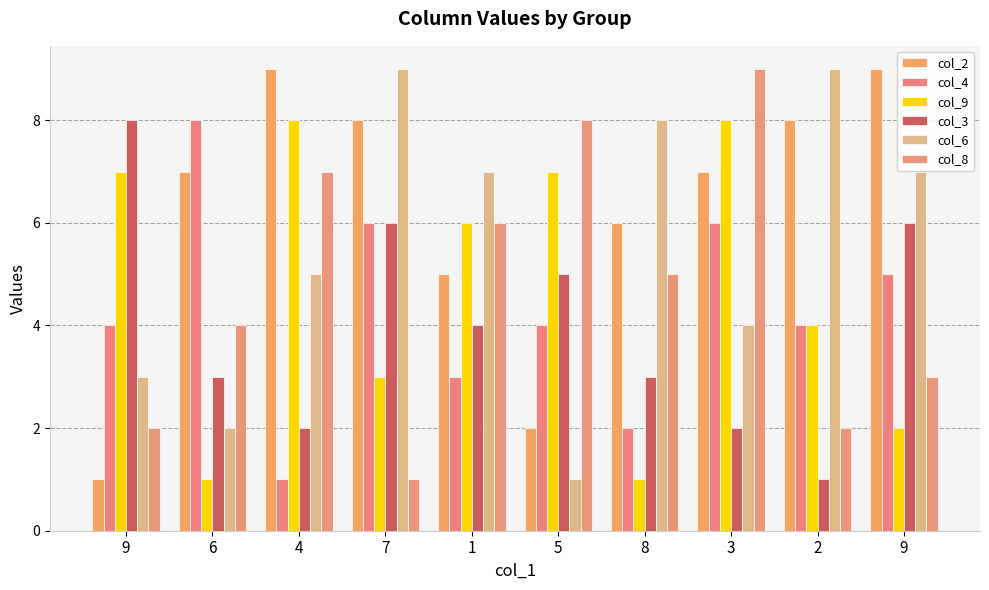

Is it true that col_3 equals 6 at 1?

False